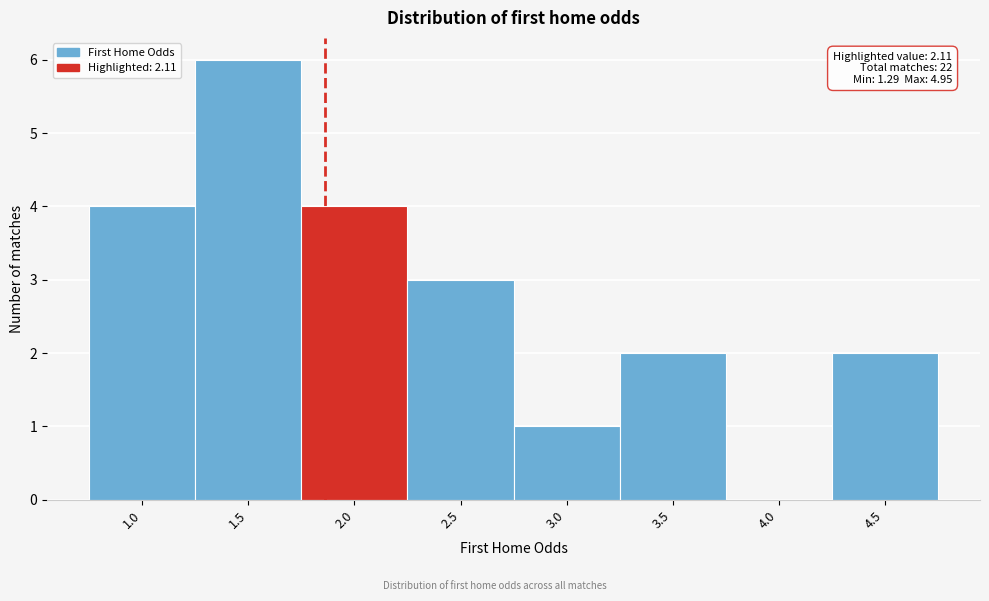

Reading left to right, what are all the values shown in this chart?

1.0=4	1.5=6	2.0=4	2.5=3	3.0=1	3.5=2	4.0=0	4.5=2